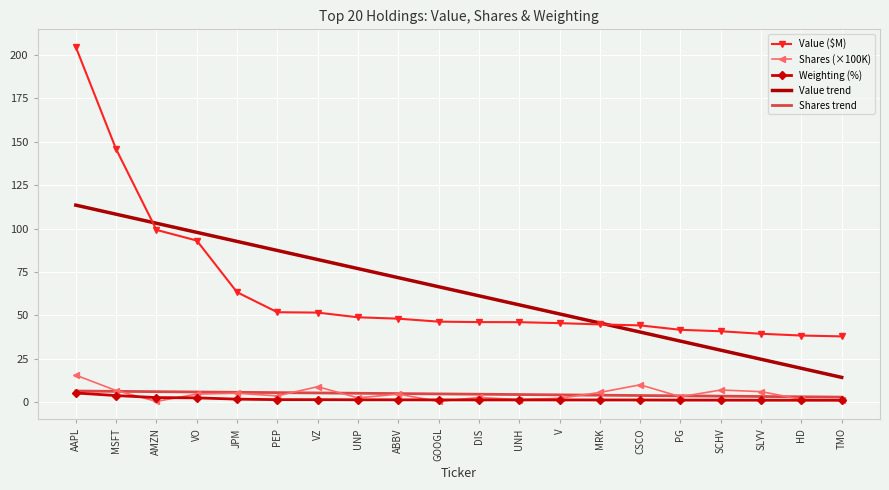

The value of Value ($M) at UNP is 18.4. True or false?

False